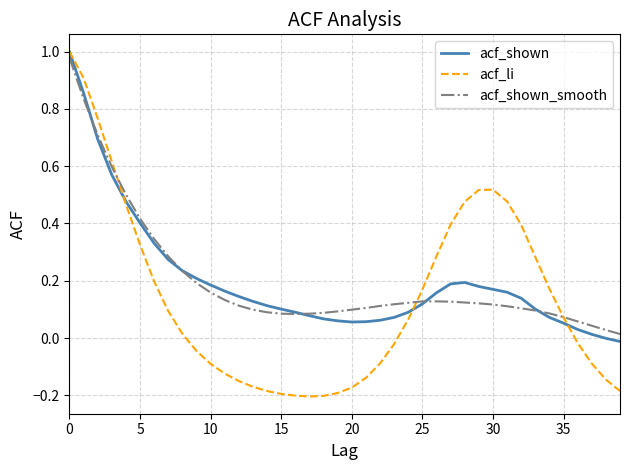

Which series has the largest range (max minus min)?

acf_li